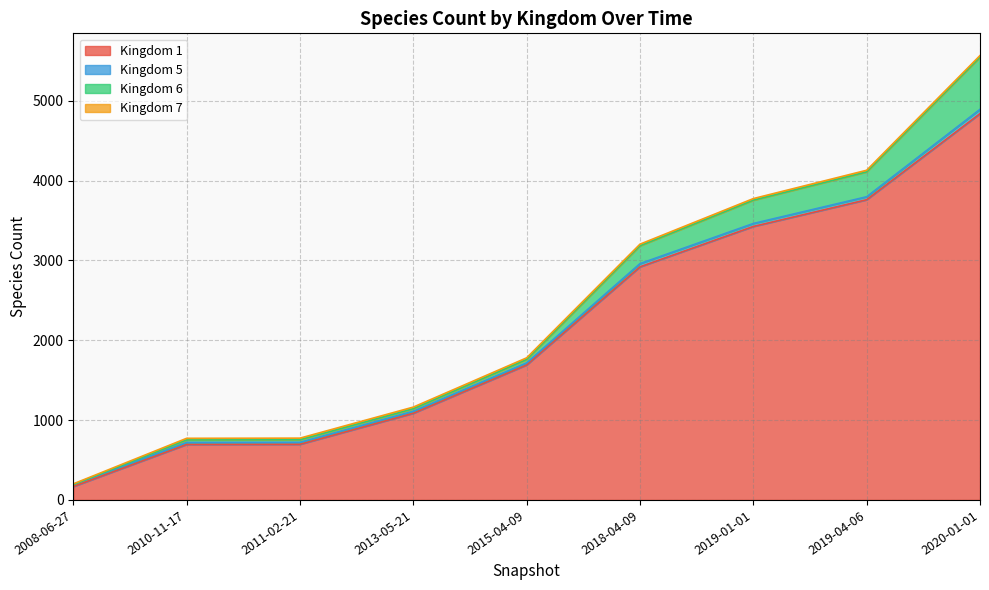

Is it true that 6 equals 43 at 2015-04-09?

True